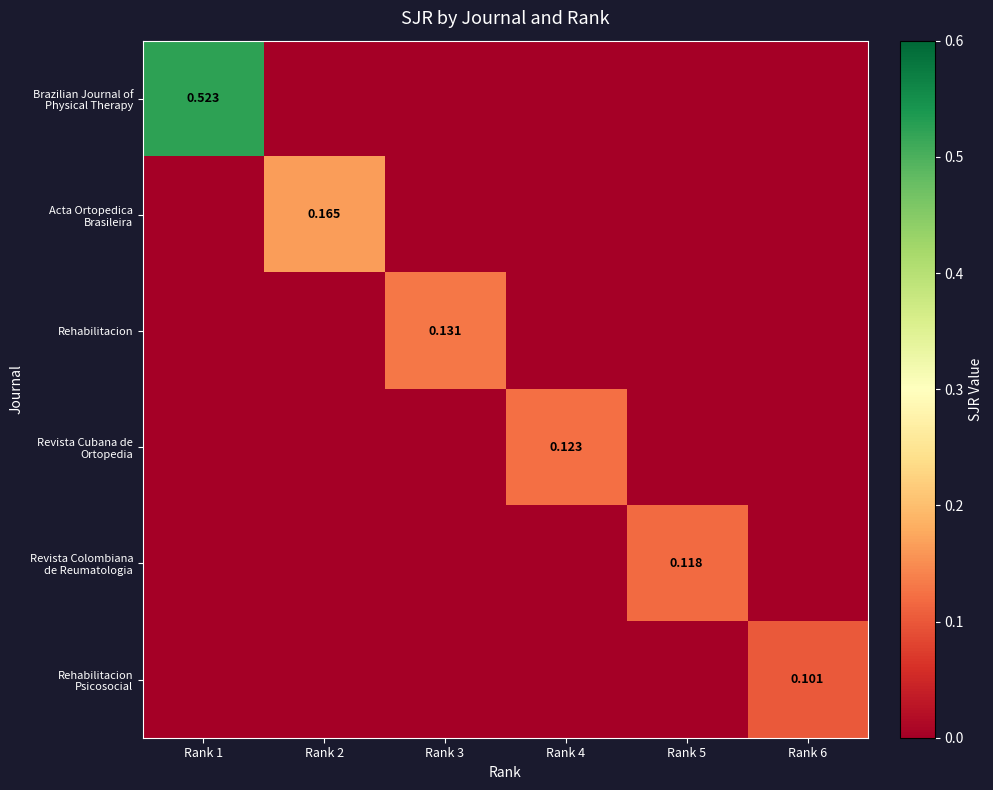

What is the difference between the highest and lowest values at Rank 4?

0.1